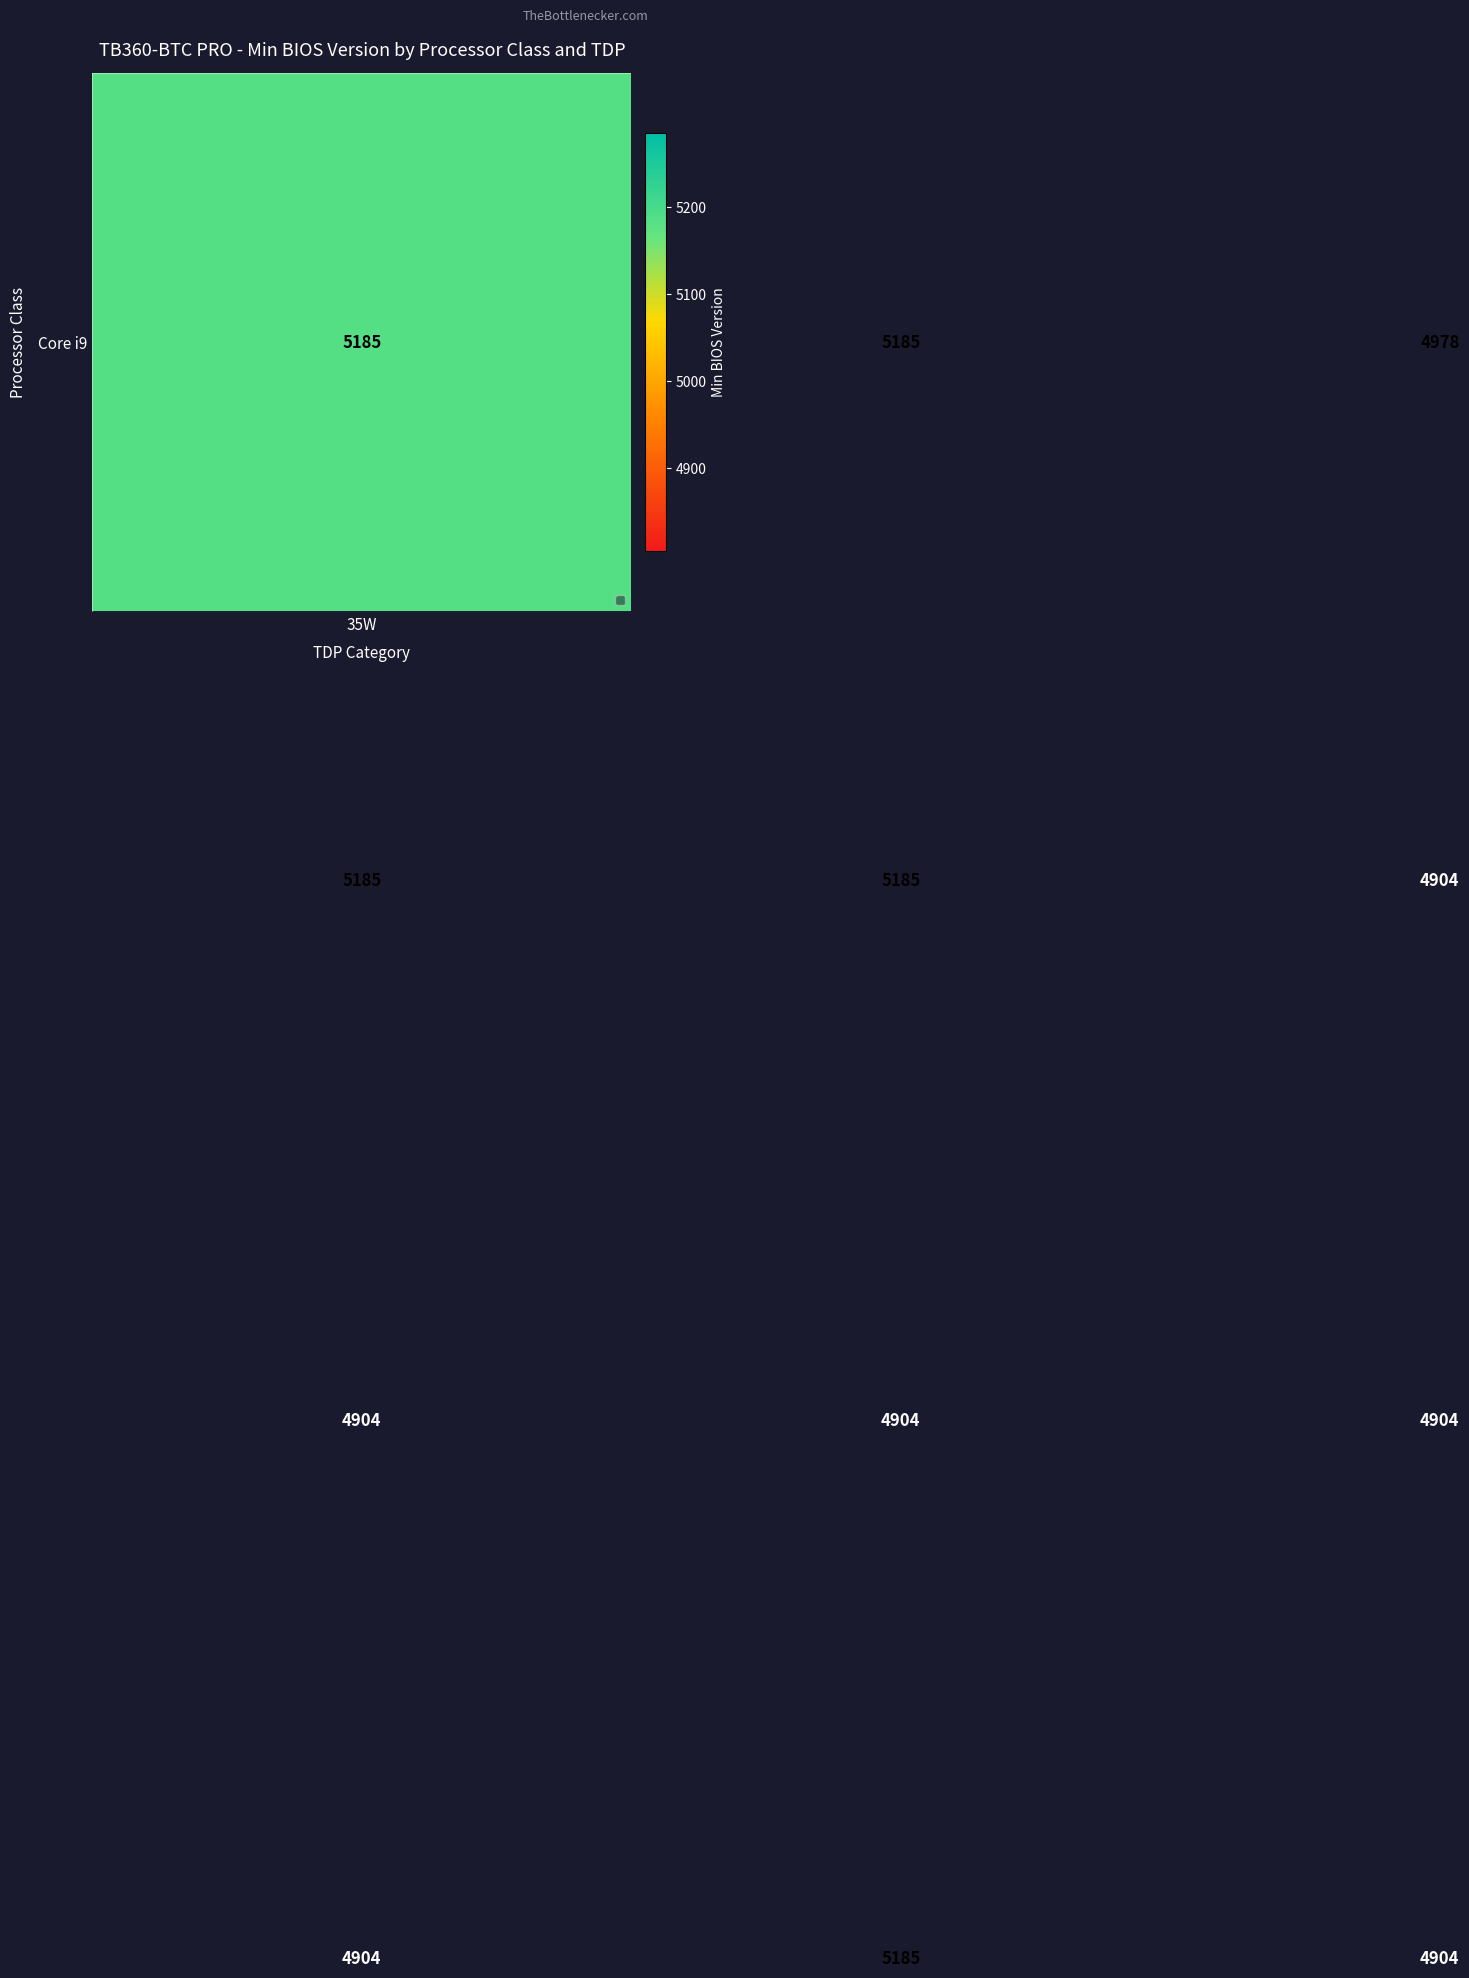

What is the maximum value shown in the chart?

5185